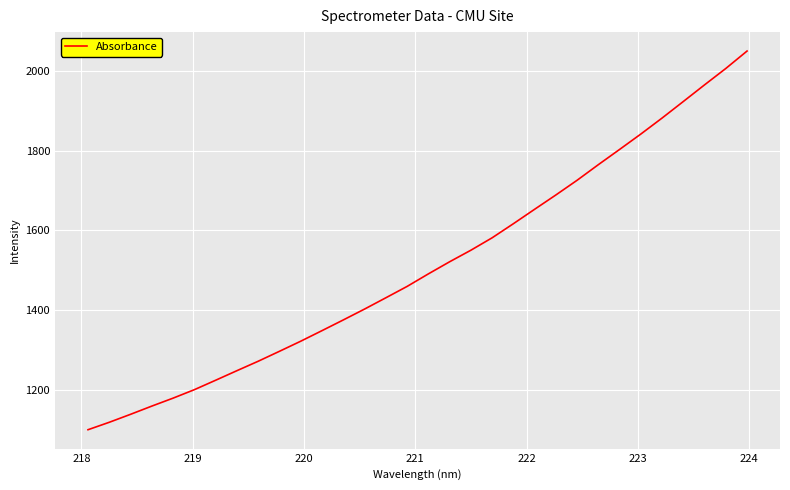

What is the greatest value displayed?

2051.4